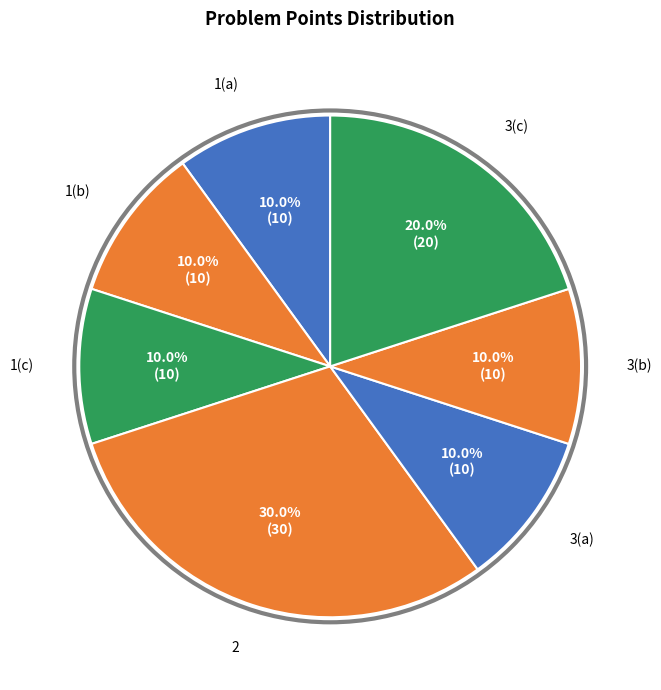

What percentage is the 2 slice, to the nearest percent?

30%